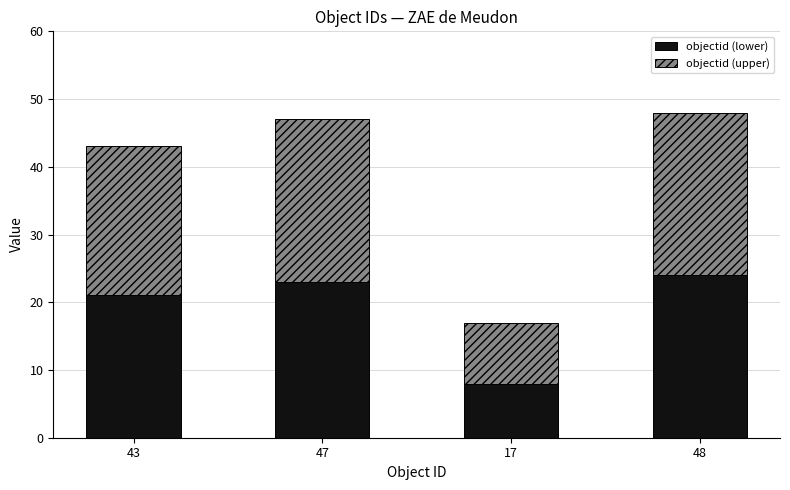

Reading left to right, transcribe the values for objectid (lower).

43=21	47=23	17=8	48=24